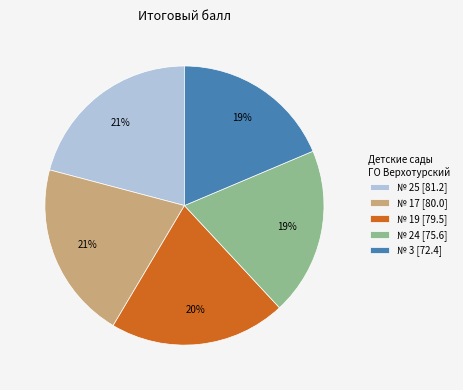

How many slices are in this pie chart?

5